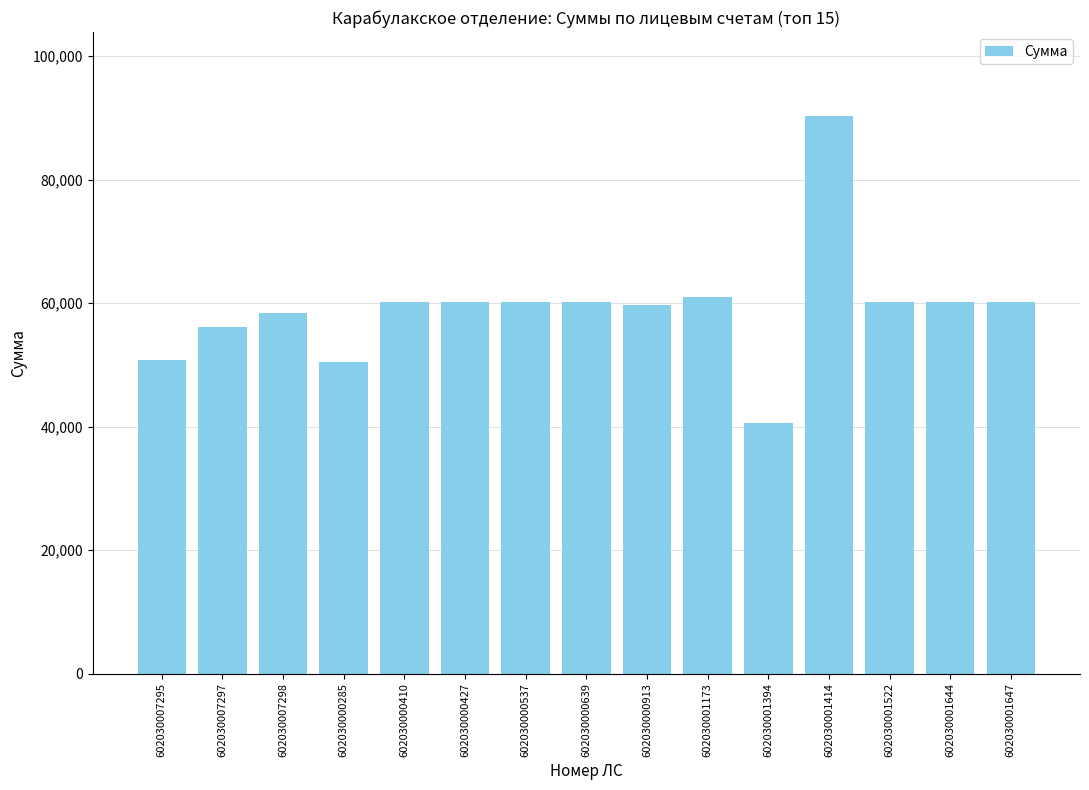

What is the label of the 12th bar from the right?

602030000285